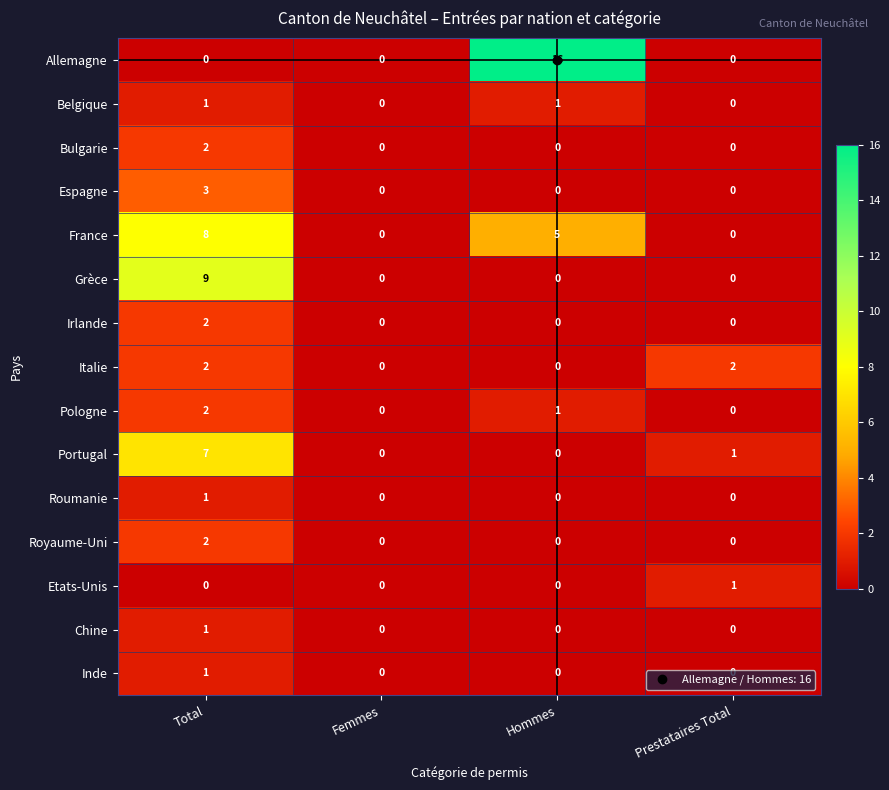

Which label corresponds to the largest value in the chart?

Hommes